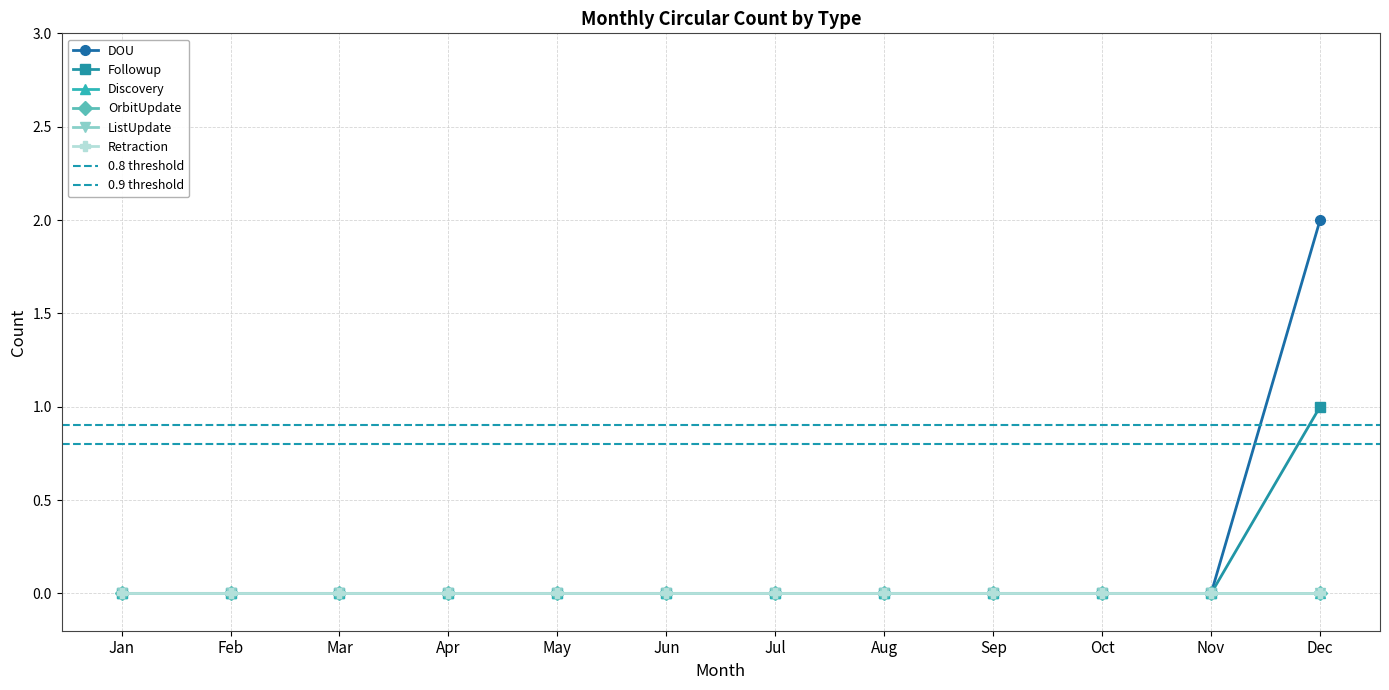

How many data points does each series have?

12